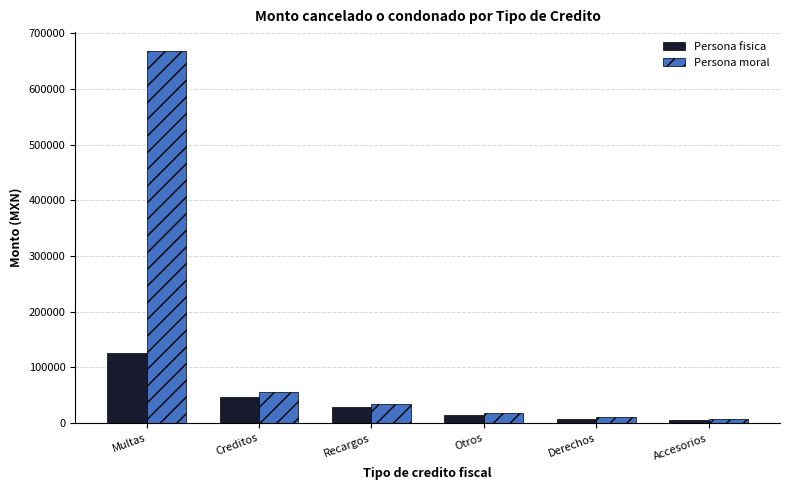

Is it true that Persona moral equals 1007183.1 at Multas?

False